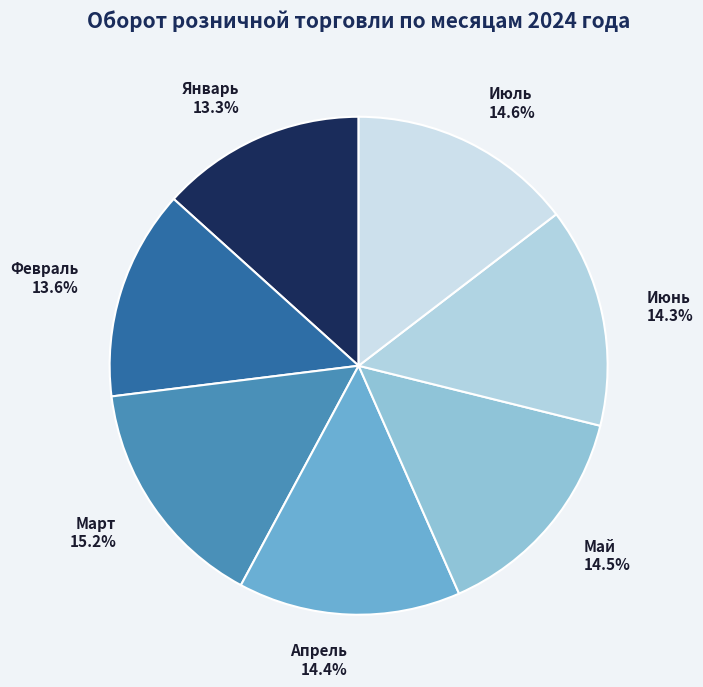

Which slice is the largest?

Март